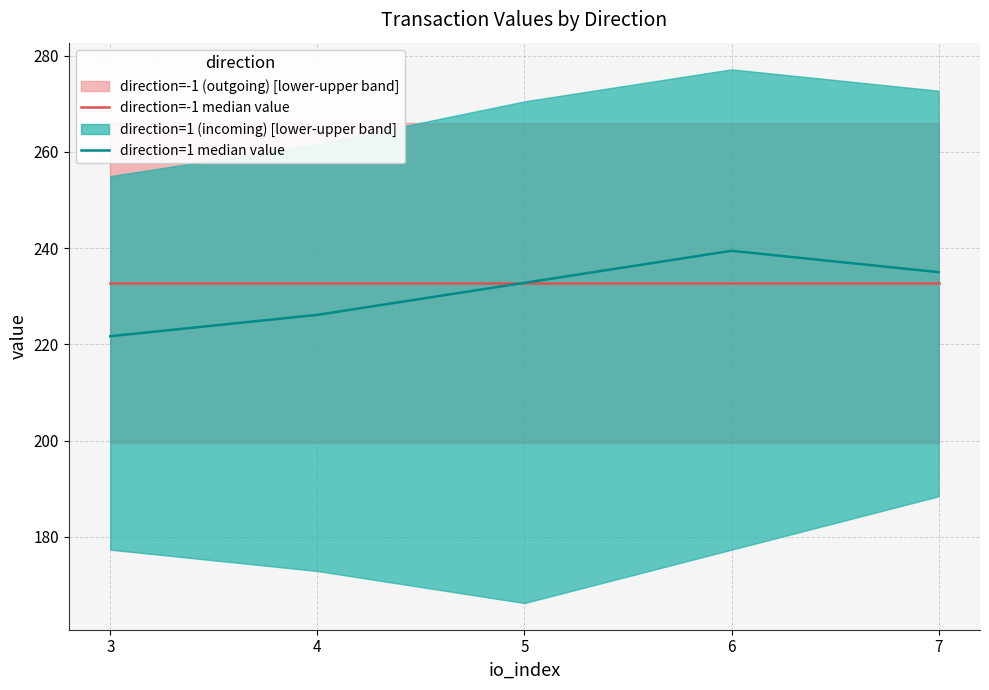

What is the maximum value shown in the chart?

239.4